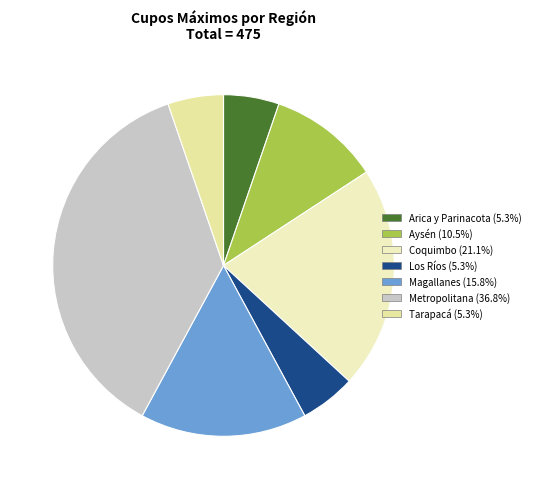

Rank the categories by value from lowest to highest.

DE ARICA Y PARINACOTA, DE LOS RÍOS, TARAPACÁ, DE AYSÉN DEL GRAL. C. IBÁÑEZ DEL CAMPO, DE MAGALLANES Y DE LA ANTÁRTICA CHILENA, DE COQUIMBO, METROPOLITANA DE SANTIAGO